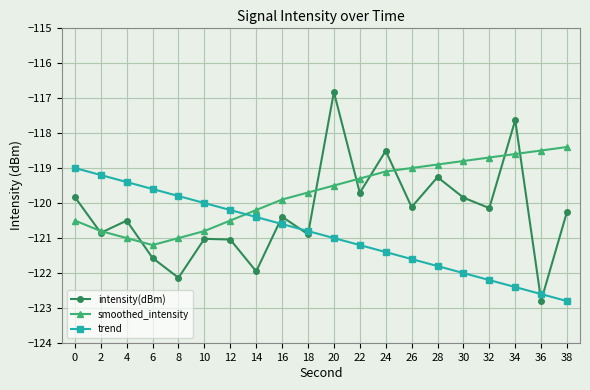

What is the average value of the smoothed_intensity series?

-119.7